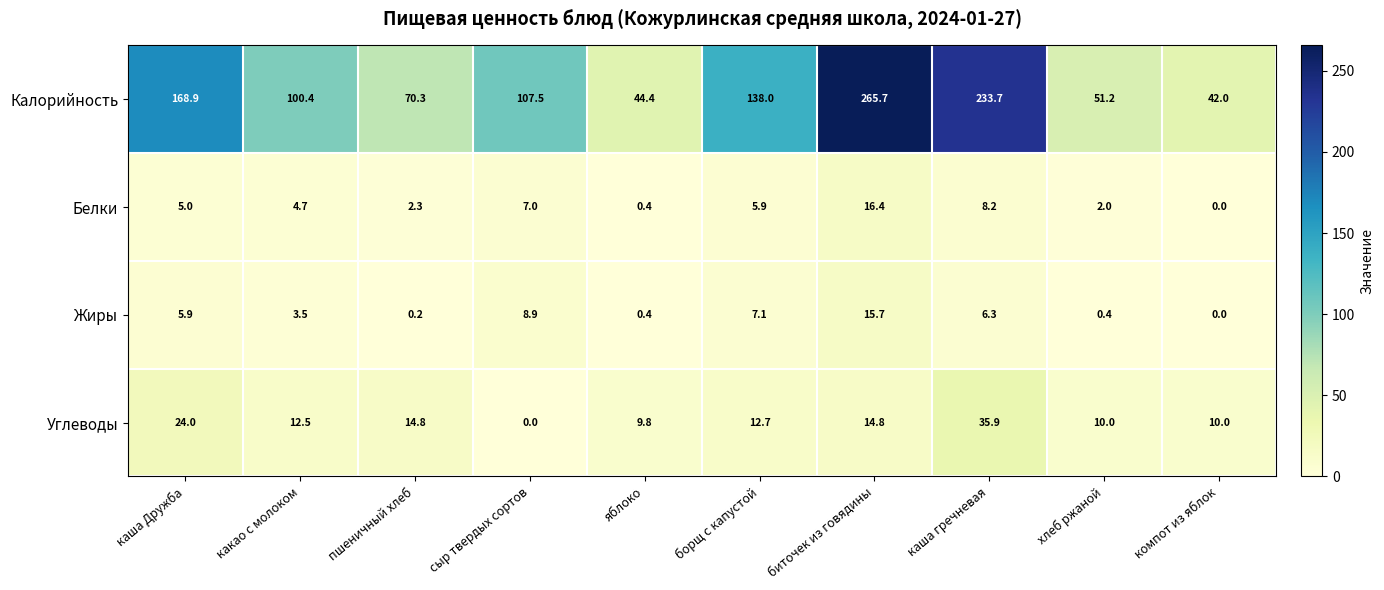

Which series changed the most between какао с молоком and биточек из говядины?

Калорийность